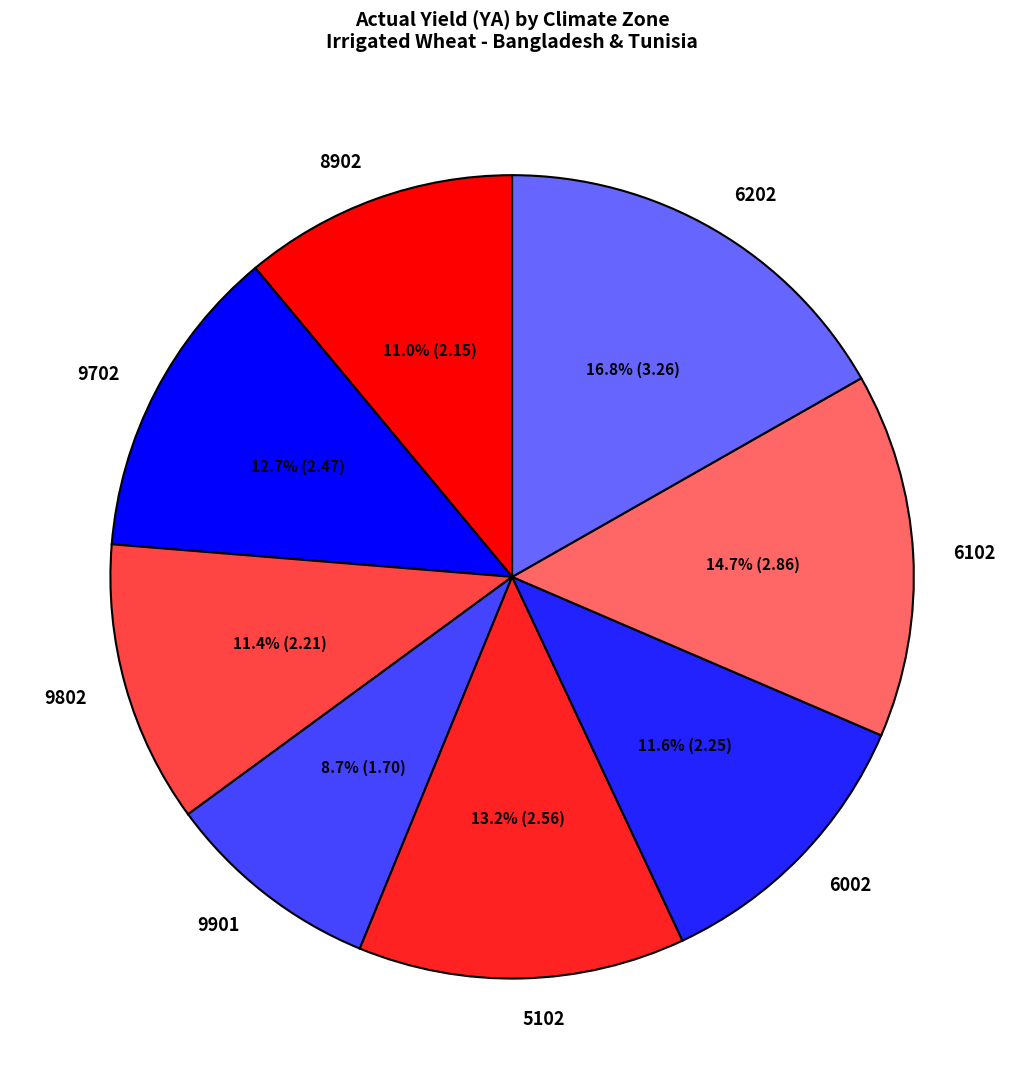

How many segments does this pie chart have?

8